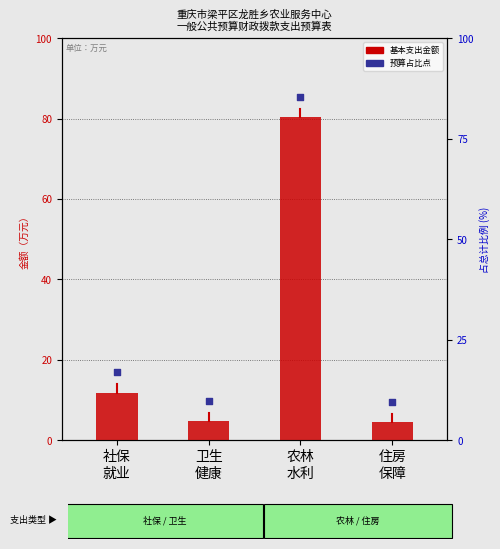

What is the total value across all series at 社保
就业?

28.7